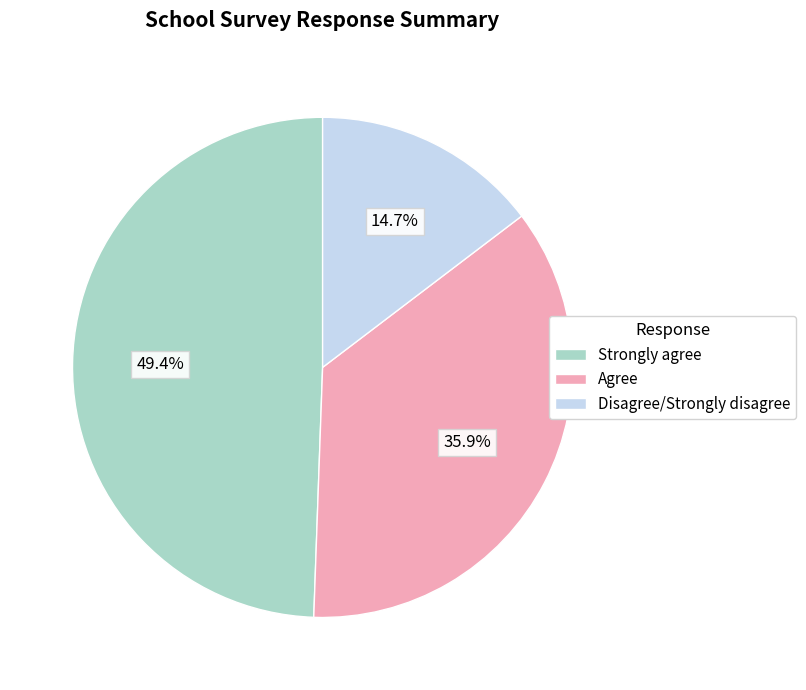

Which category has the biggest portion of the pie?

Strongly agree